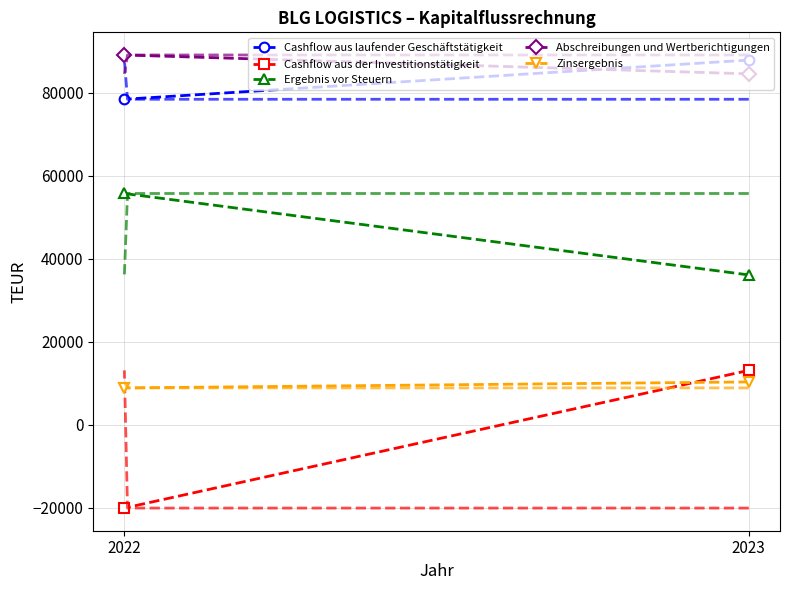

At which category is the sum across all series the highest?

2023